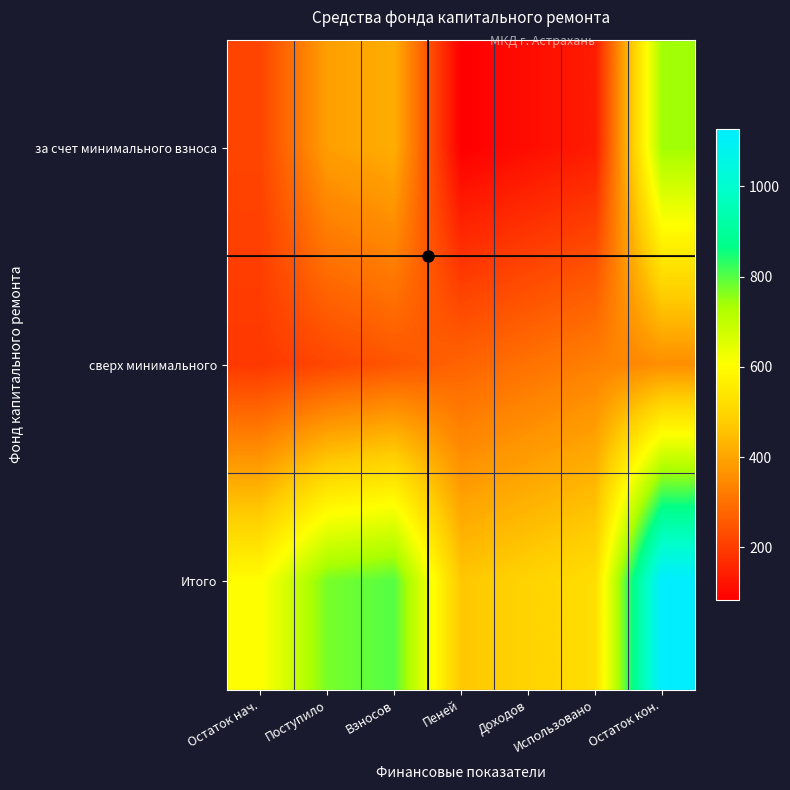

At which category is the sum across all series the highest?

Остаток кон.